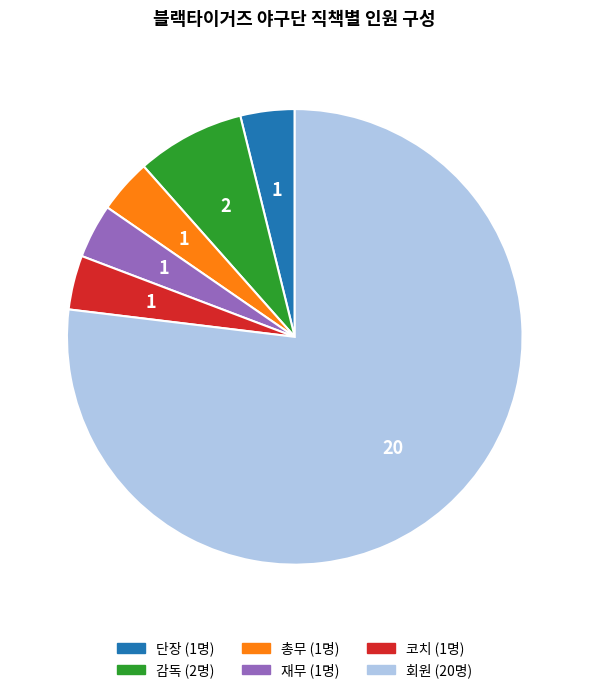

What is the largest slice in the pie chart?

회원